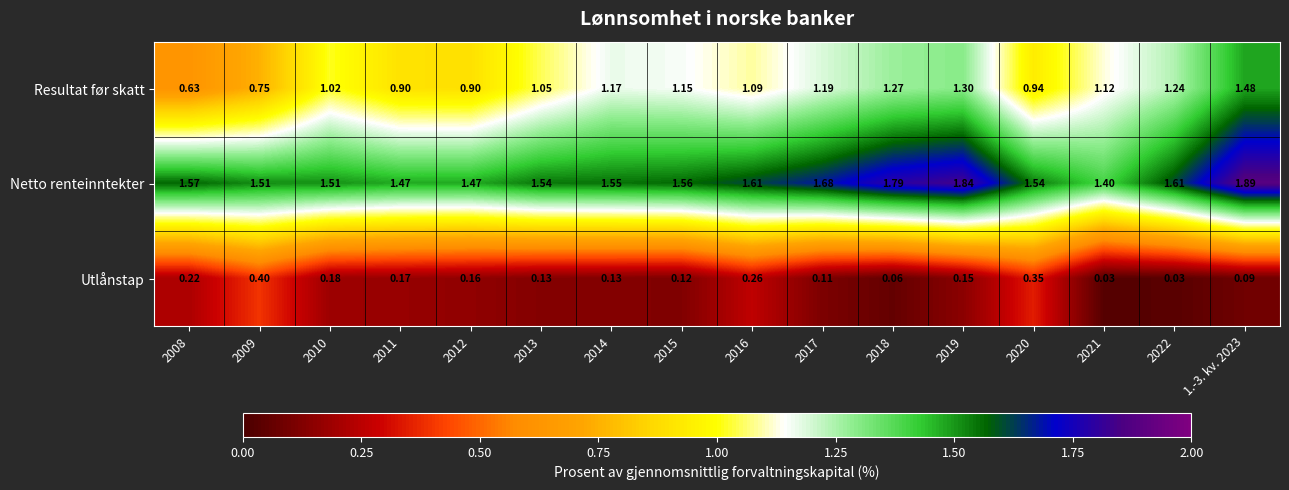

Rank the series by their average value, from lowest to highest.

Utlånstap, Resultat før skatt, Netto renteinntekter